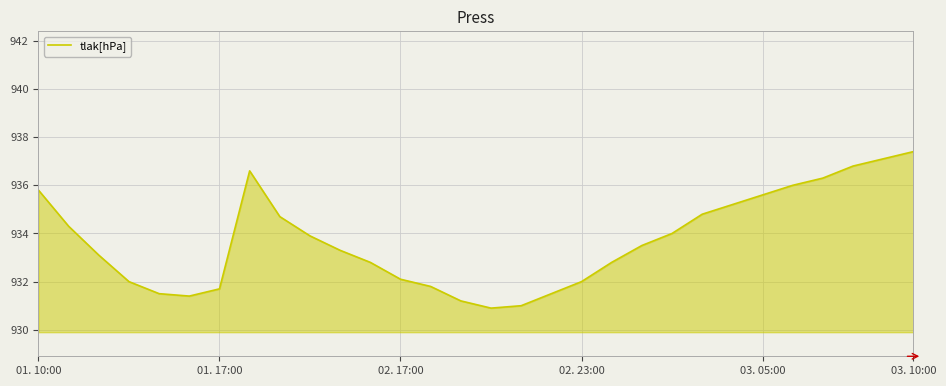

Count the number of data series in this chart.

1